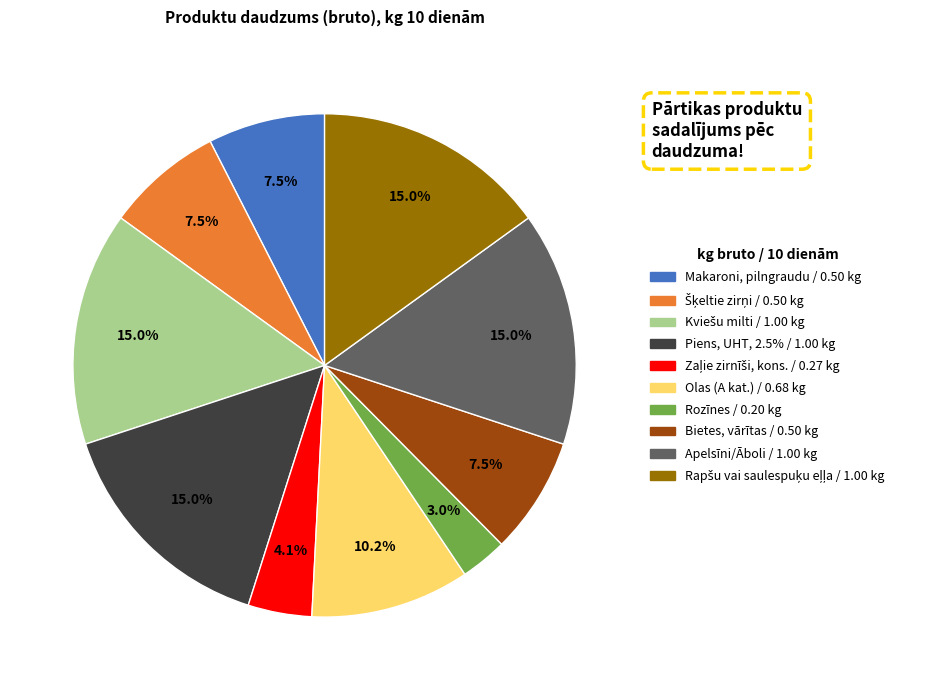

Is there a majority slice in this chart?

No